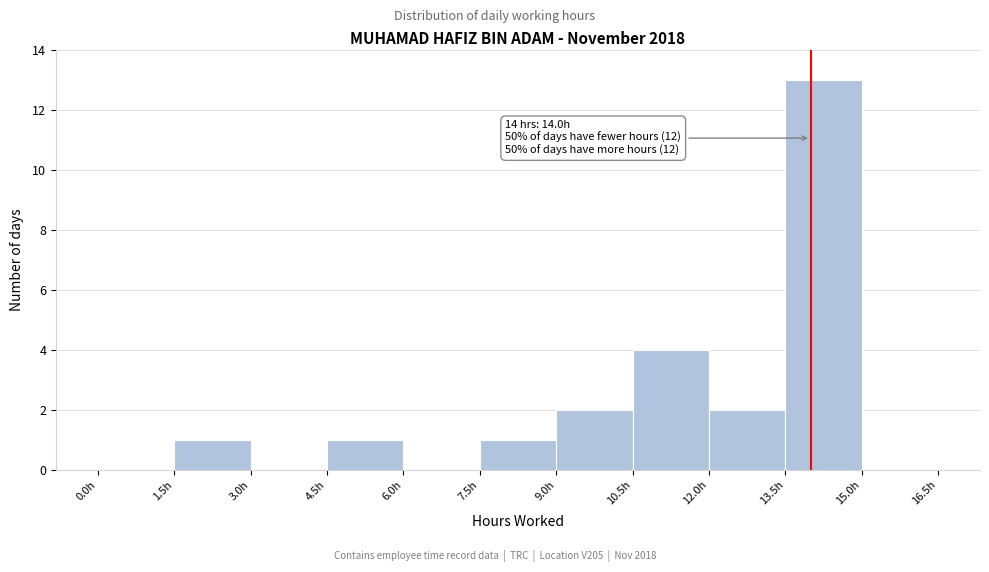

Which range on the x-axis has the tallest bar?

13.5 to 15.0